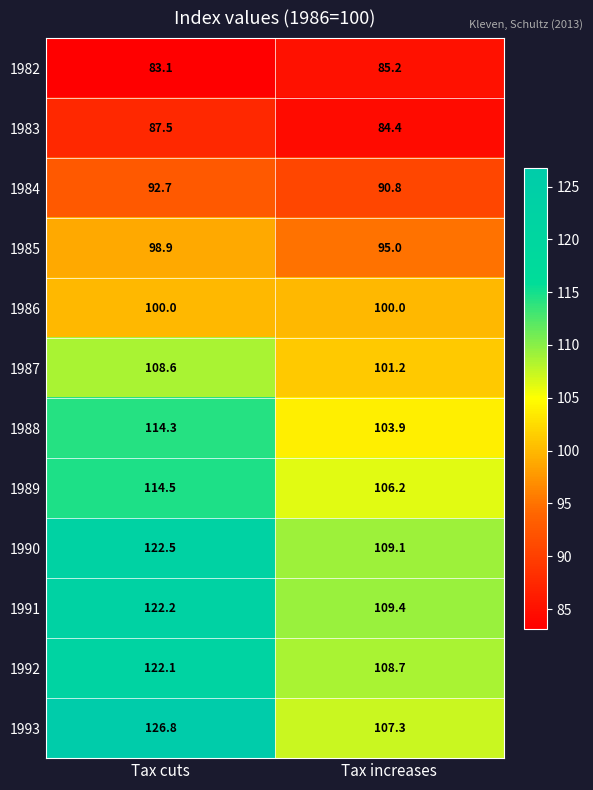

At how many categories does at least one series exceed 112?

1